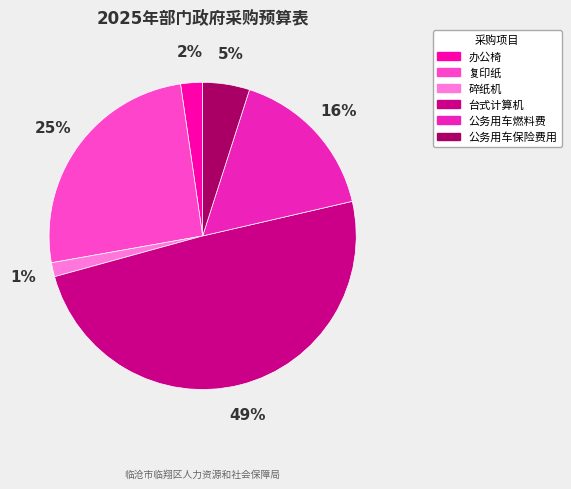

Which category has the biggest portion of the pie?

台式计算机